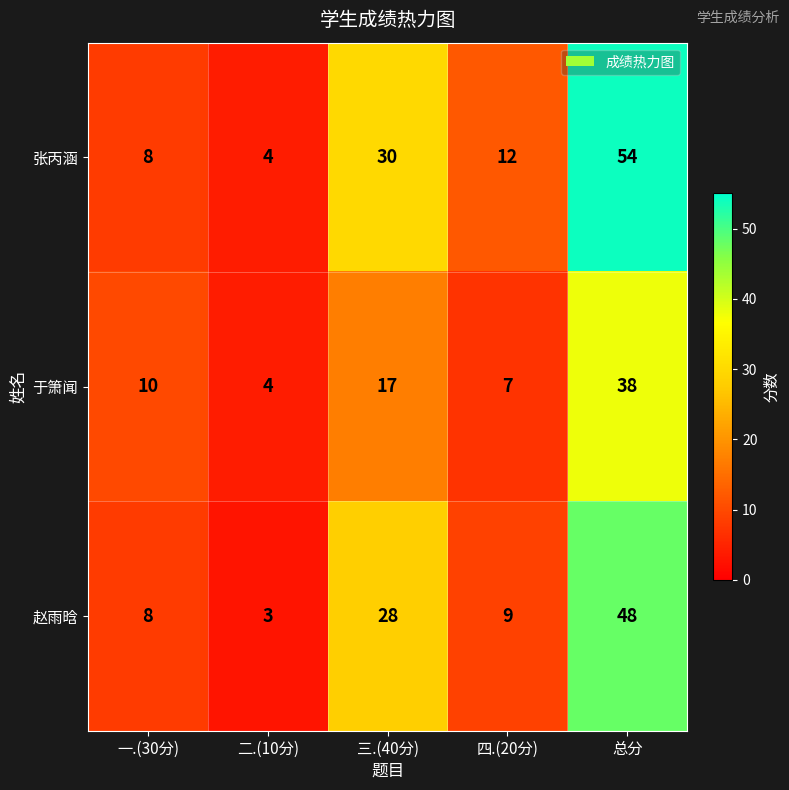

The value of 于箫闻 at 四.(20分) is 7. True or false?

True